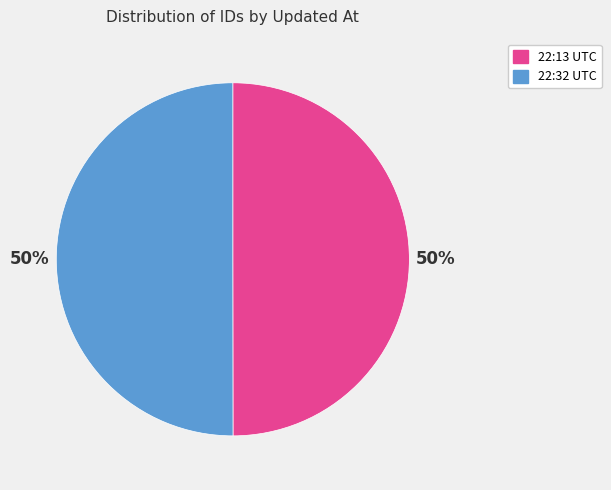

To the nearest percent, what is the average slice percentage?

50%